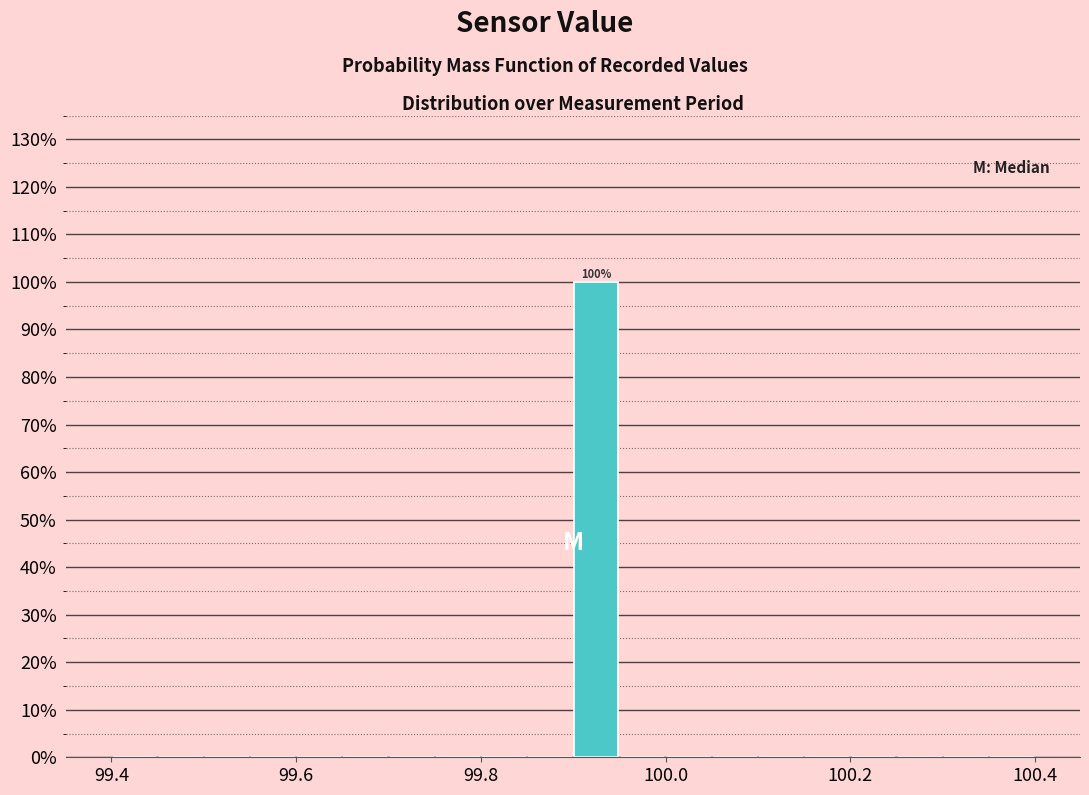

Read against the x-axis, roughly where is the centre of the tallest bar?

99.92